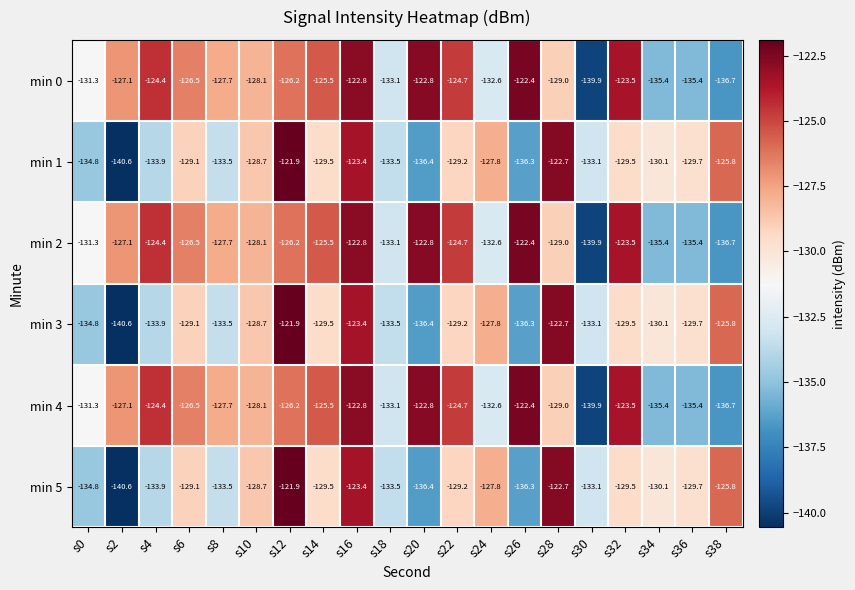

What is the difference between the highest and lowest values at s10?

0.6